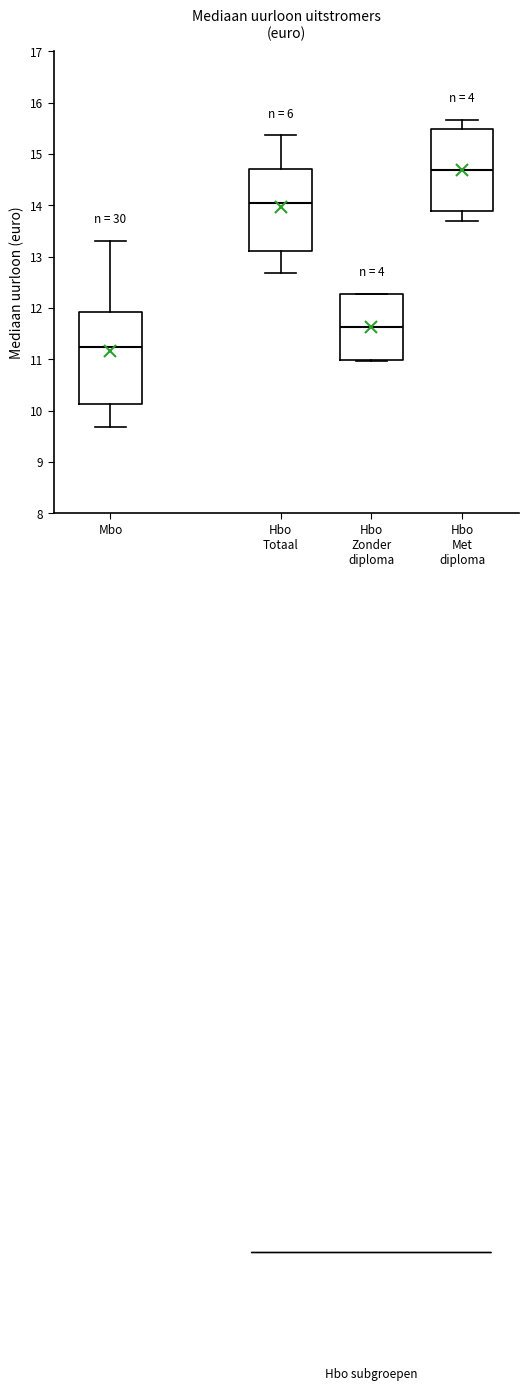

Where does the median line of the box for Hbo Totaal sit on the y-axis? The values are not printed on the chart, so give them approximately, as read against the axis.

14.0